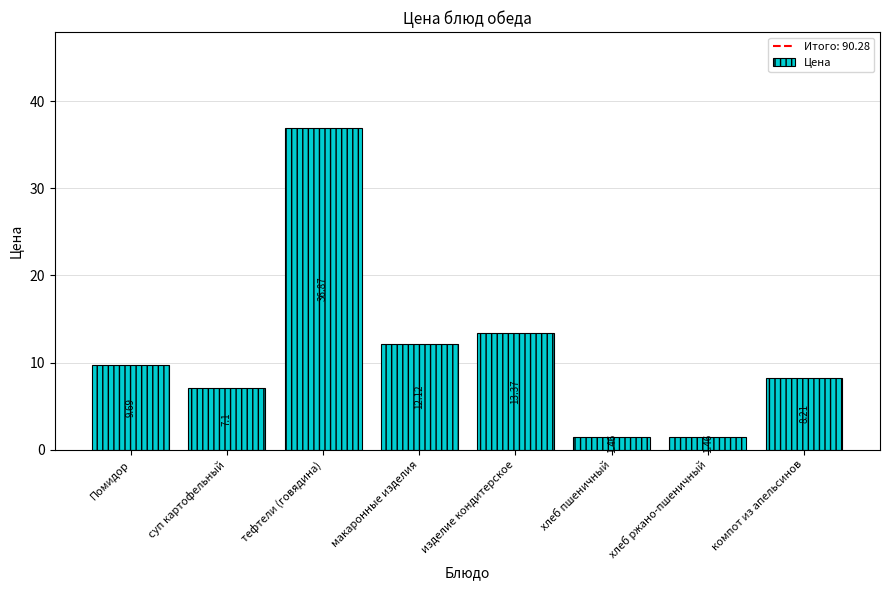

Does the chart contain any negative values?

No